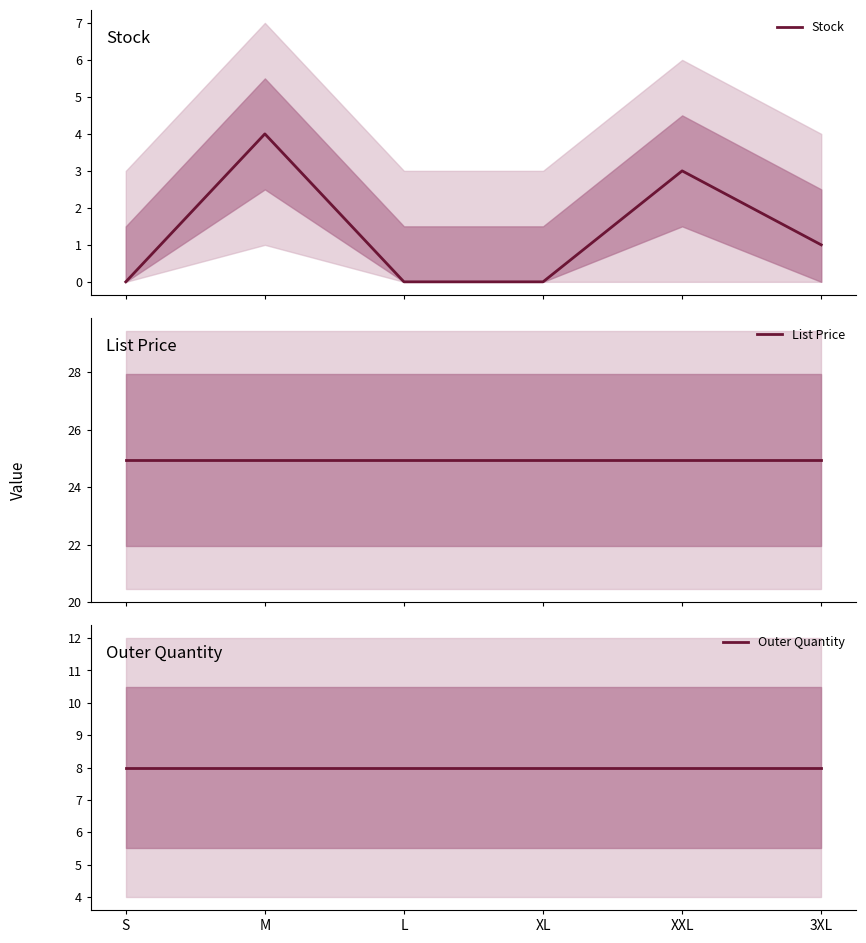

The Stock series shows 1.0 at 3XL. True or false?

True